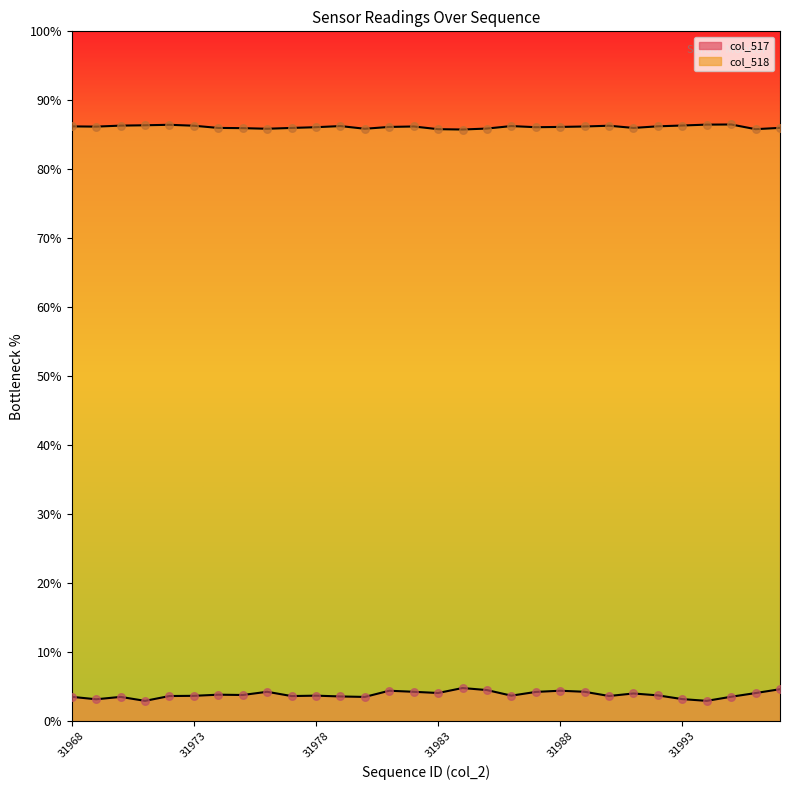

Which series has the widest spread of Y values?

col_517